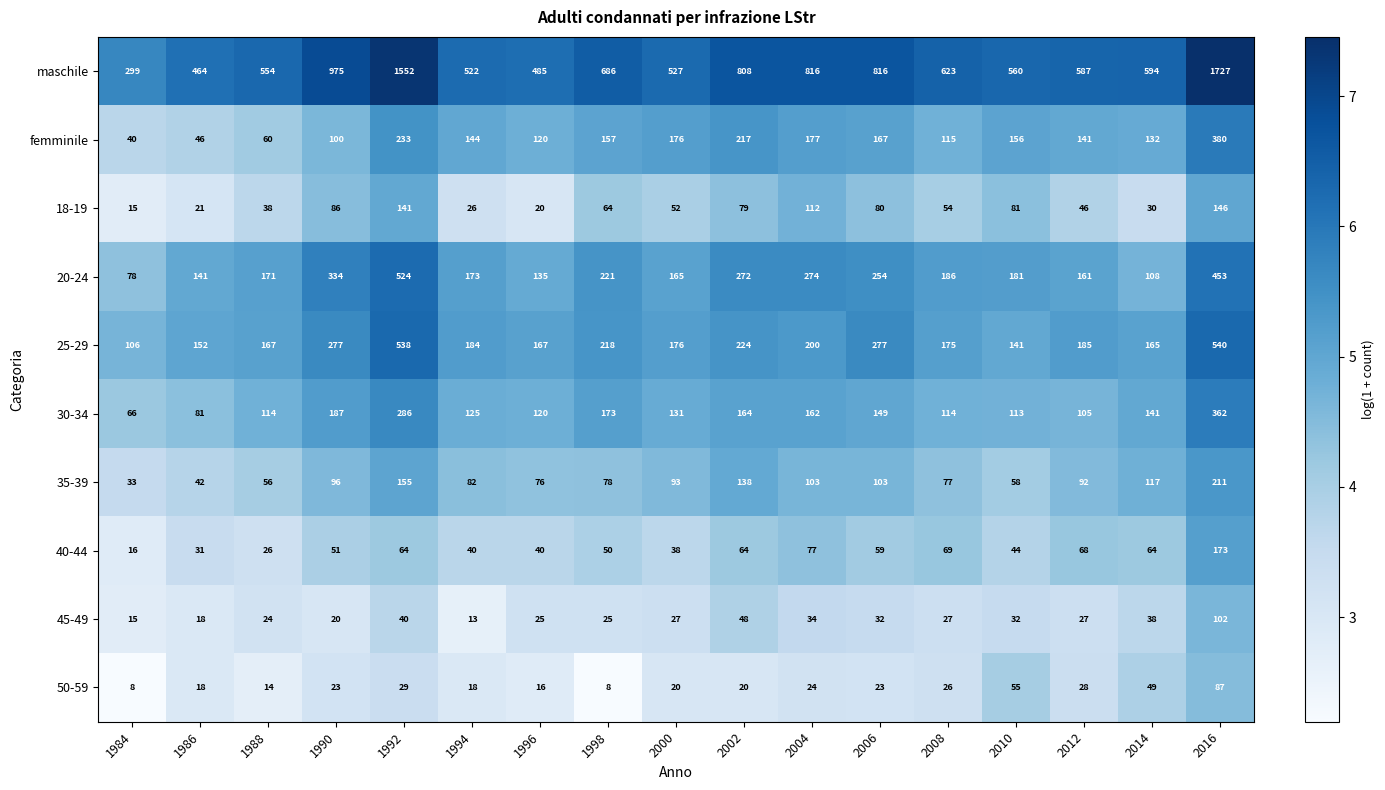

List the series in order of their peak value, lowest first.

50-59, 45-49, 18-19, 40-44, 35-39, 30-34, femminile, 20-24, 25-29, maschile